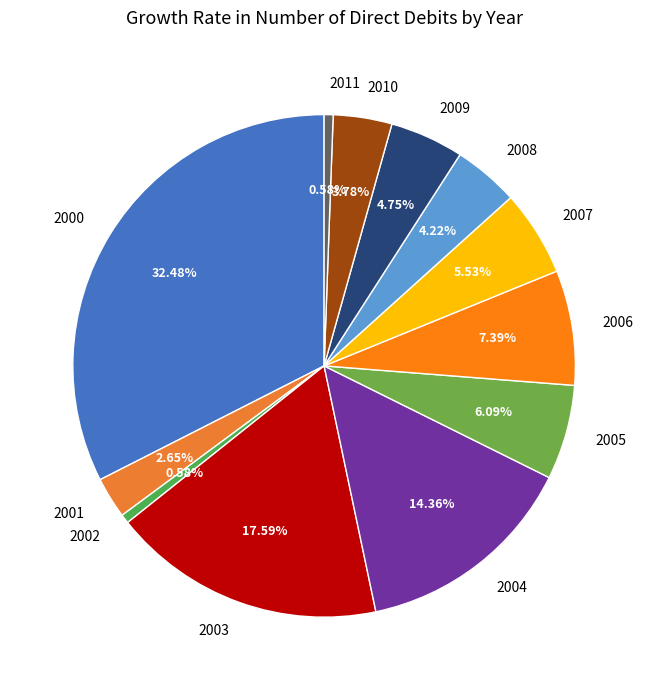

Is the sum of 2004 and 2008 greater than half?

No